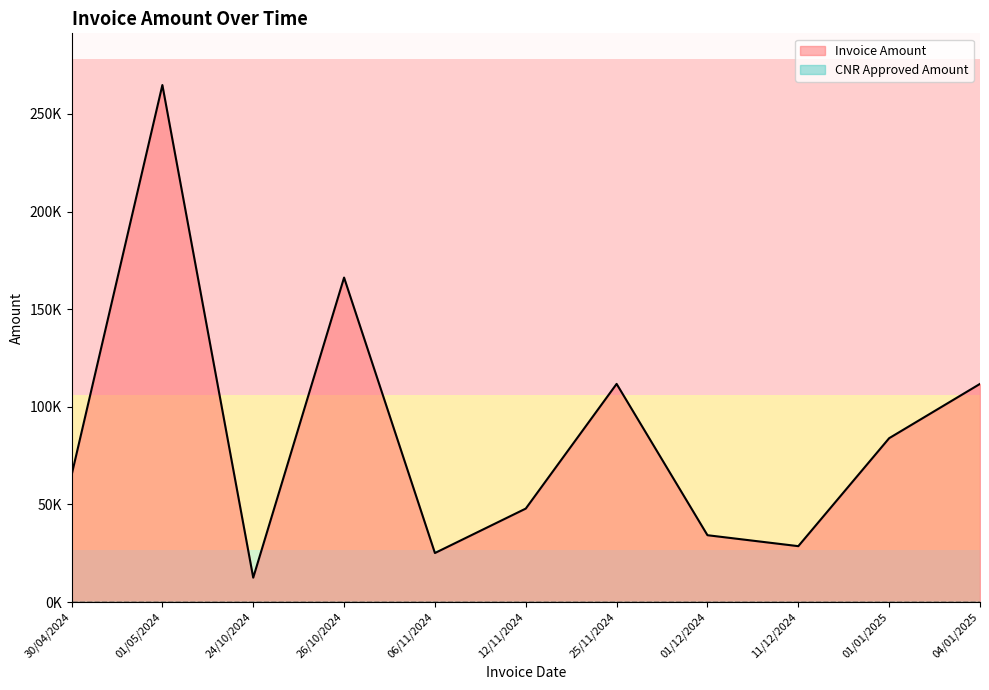

Between 24/10/2024 and 25/11/2024, which series saw the biggest shift?

Invoice Amount